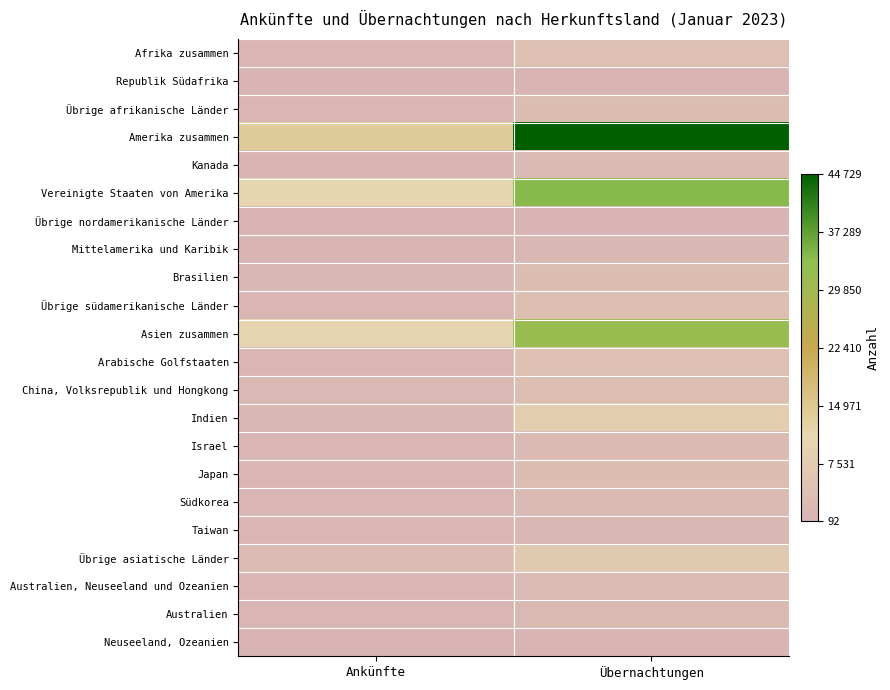

Which category has the lowest value across all series?

Ankünfte